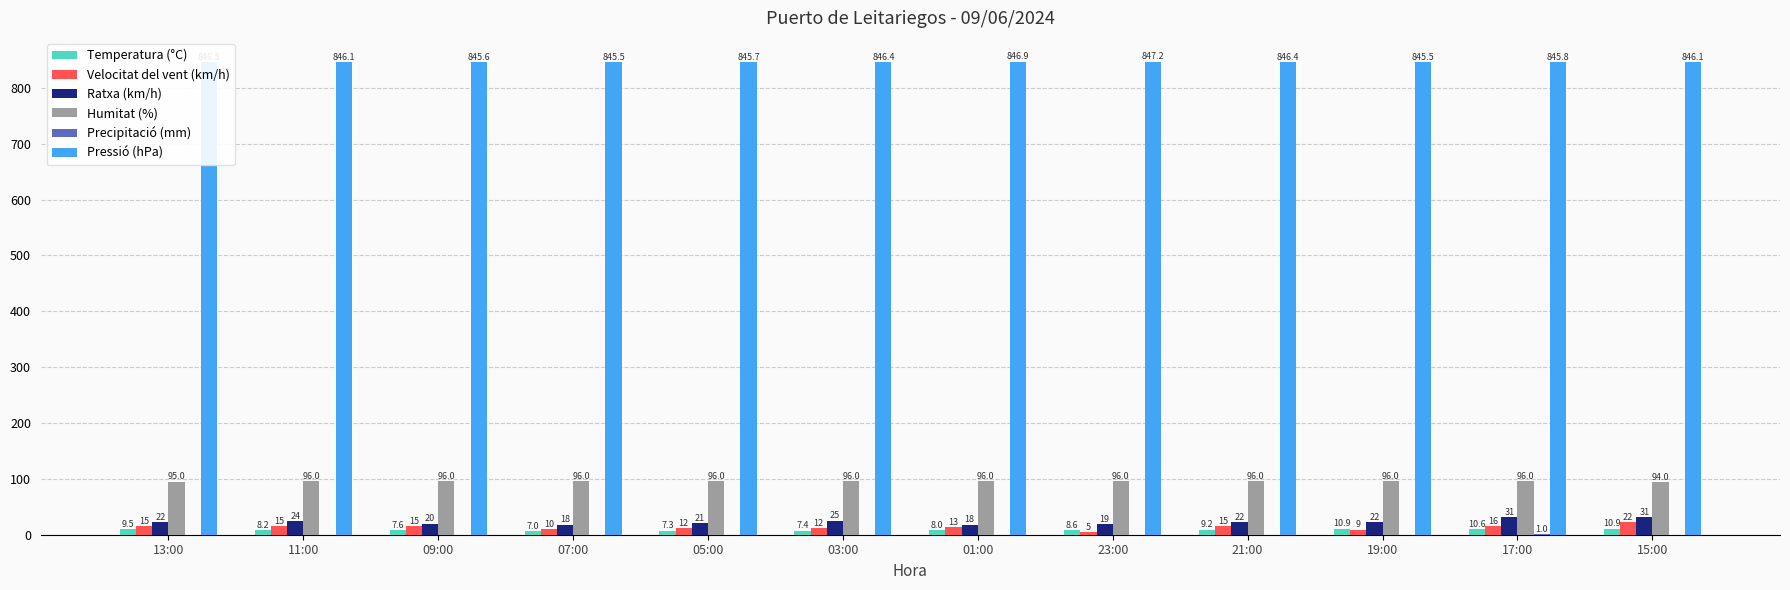

Is it true that Temperatura (°C) equals 7.6 at 09:00?

True